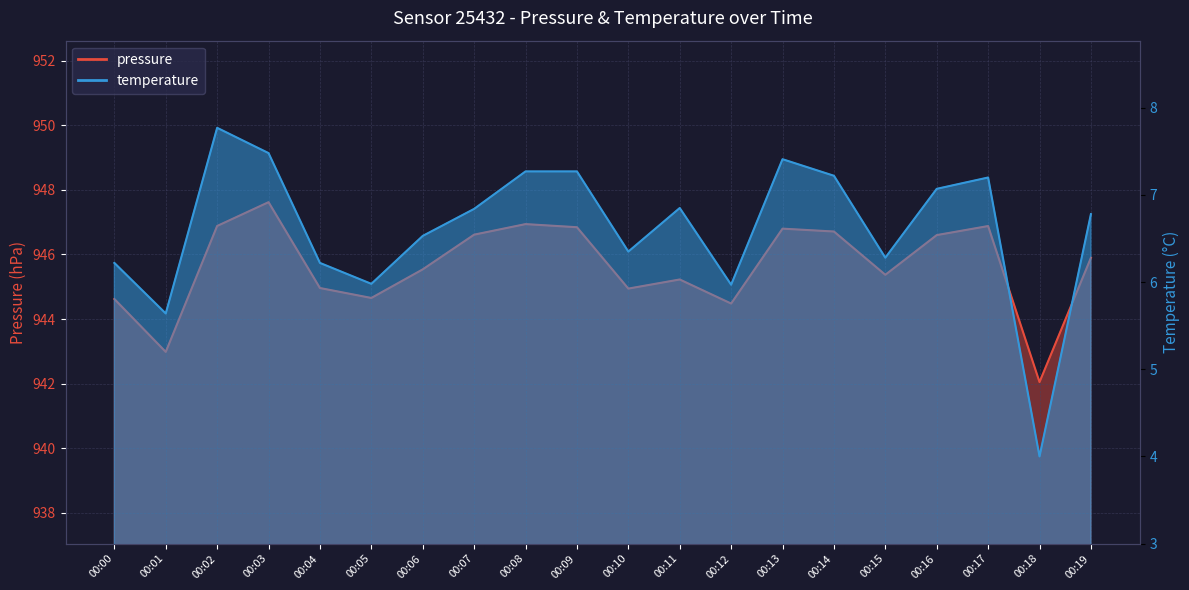

Where does the pressure series first go above 945?

00:02